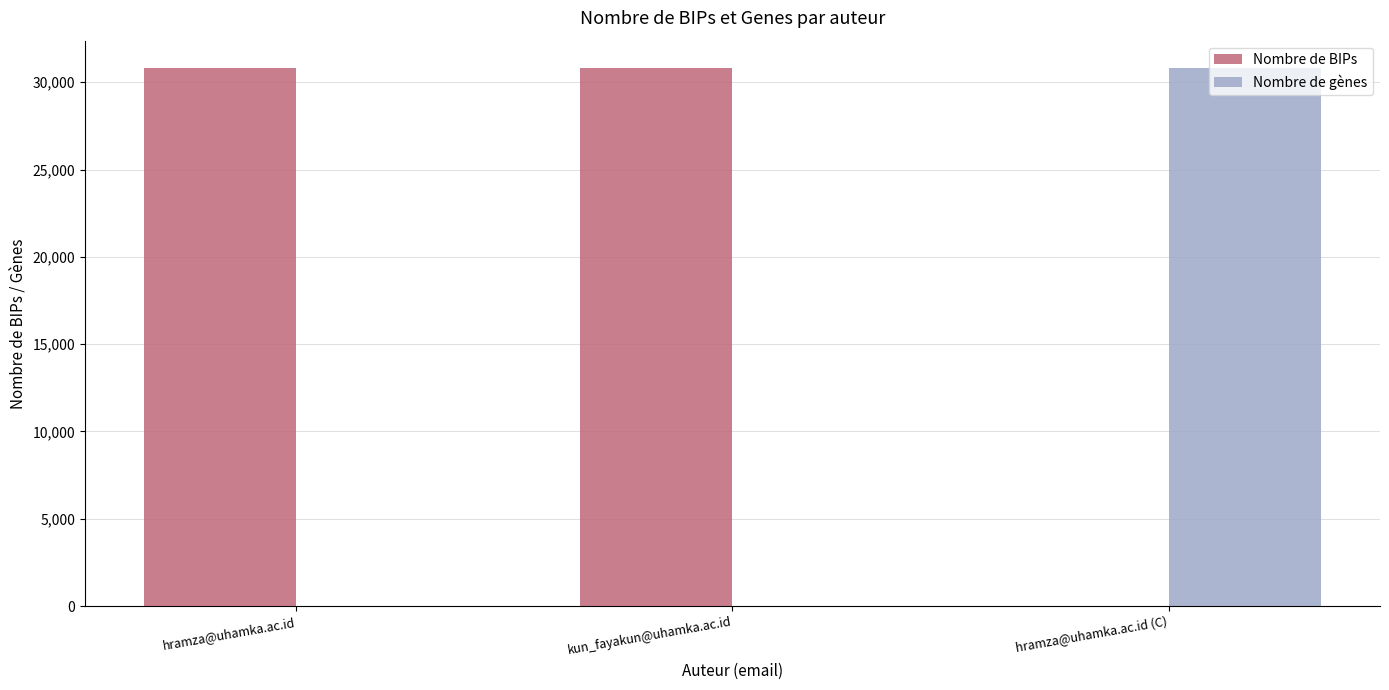

Reading left to right, what are all the values shown in this chart?

Nombre de BIPs: 30837	30837	0
Nombre de gènes: 0	0	30837